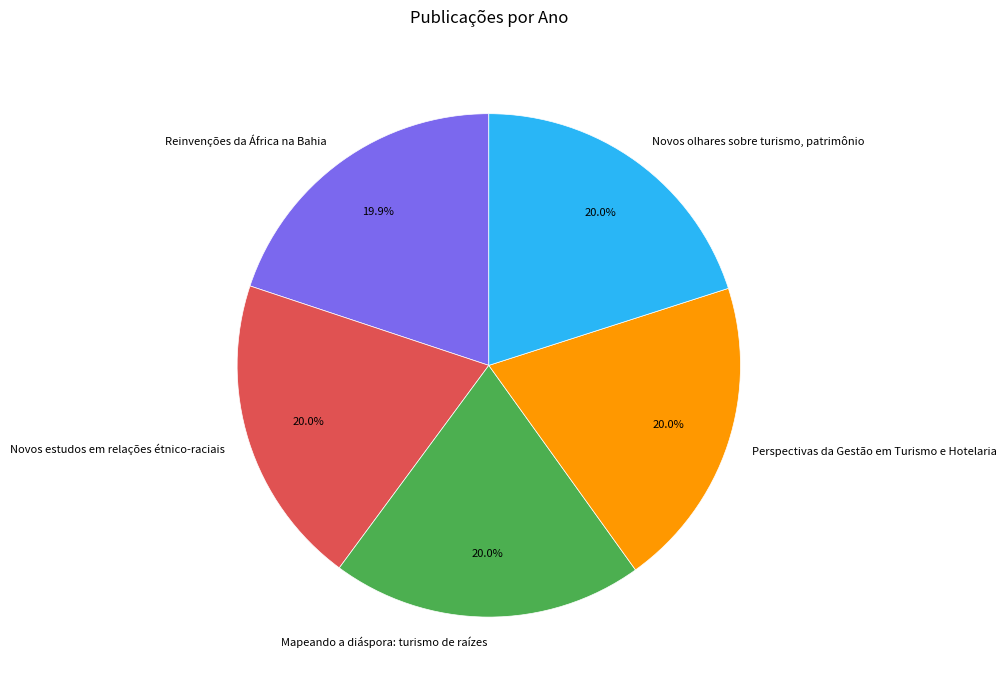

Is it true that Mapeando a diáspora: turismo de raízes is 13% of the pie?

False